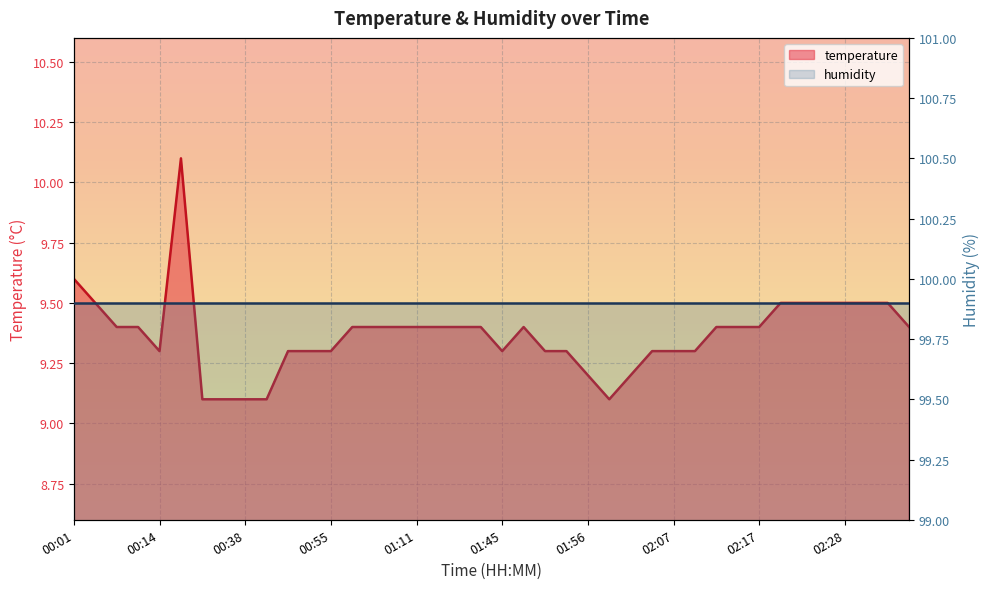

How many points are lower than both their immediate neighbors (excluding endpoints)?

3